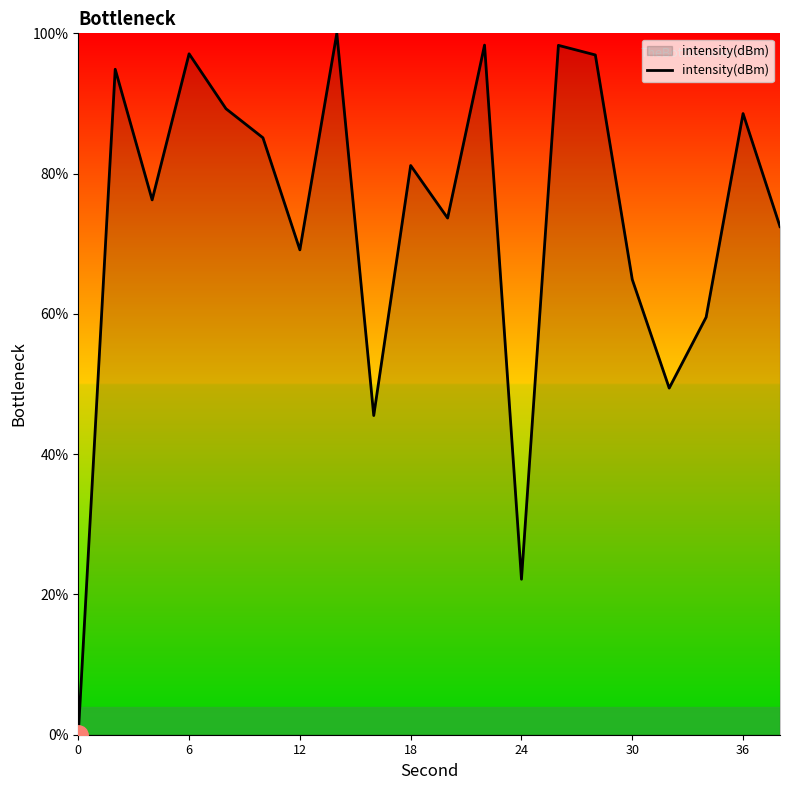

What is the greatest value displayed?

100.0